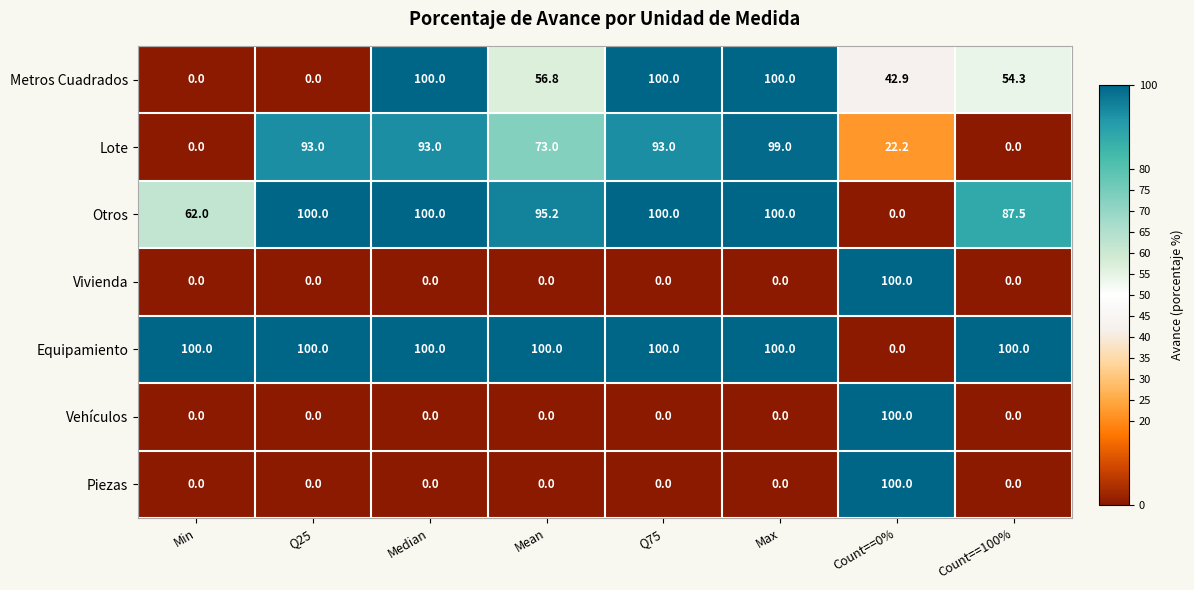

What is the total value across all series at Median?

393.0